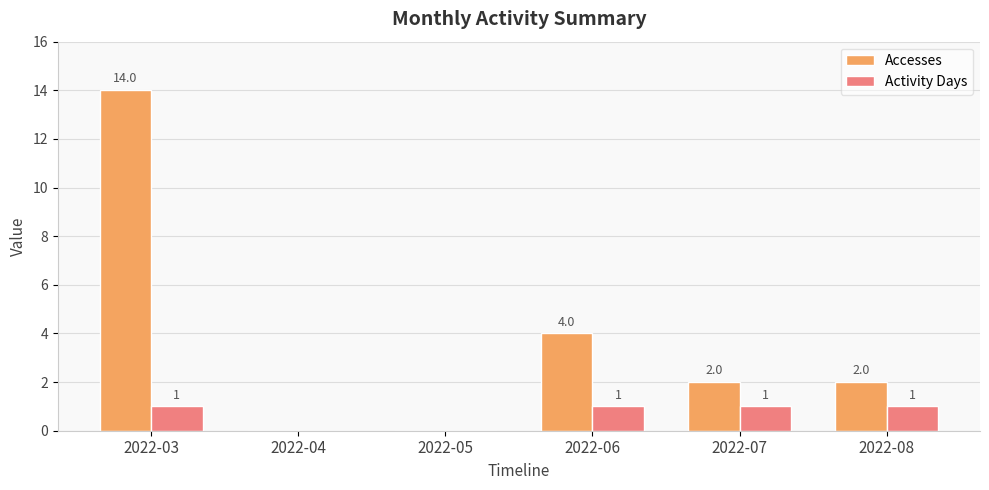

Reading right to left, extract all data points from this chart.

Accesses: 2	2	4	0	0	14
Activity Days: 1	1	1	0	0	1